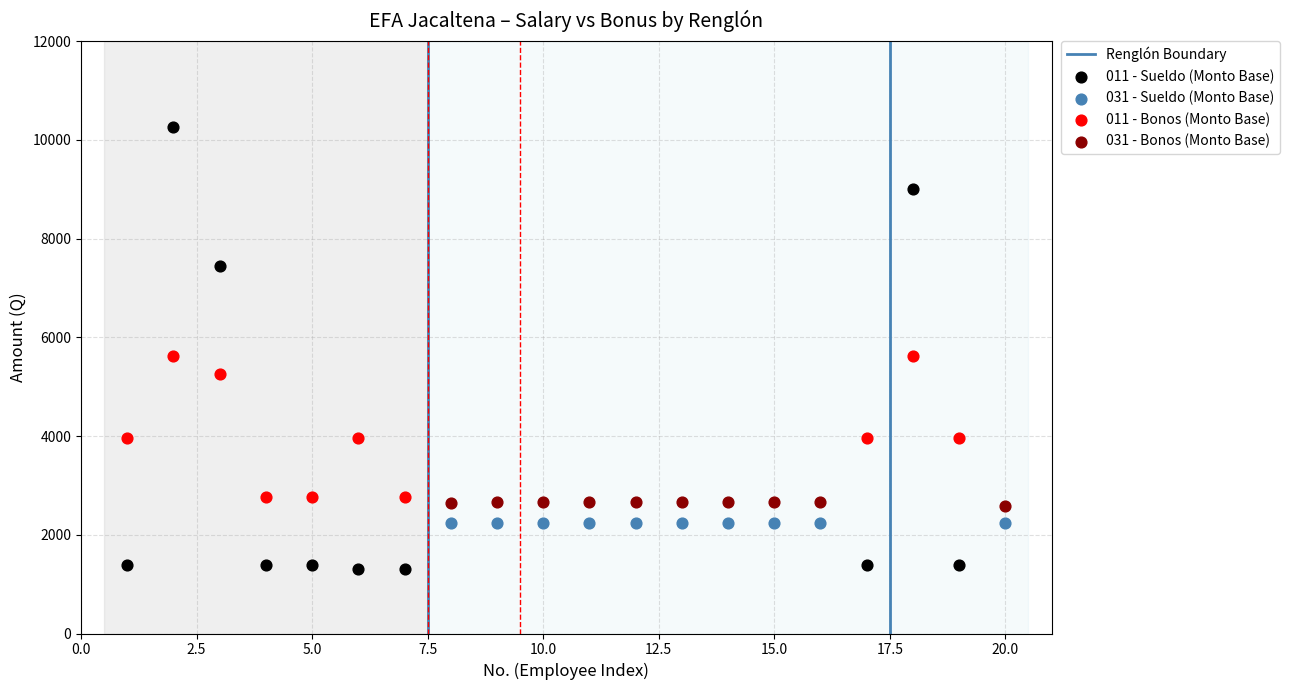

Which series contains the lowest Y value?

011 - Sueldo (Monto Base)